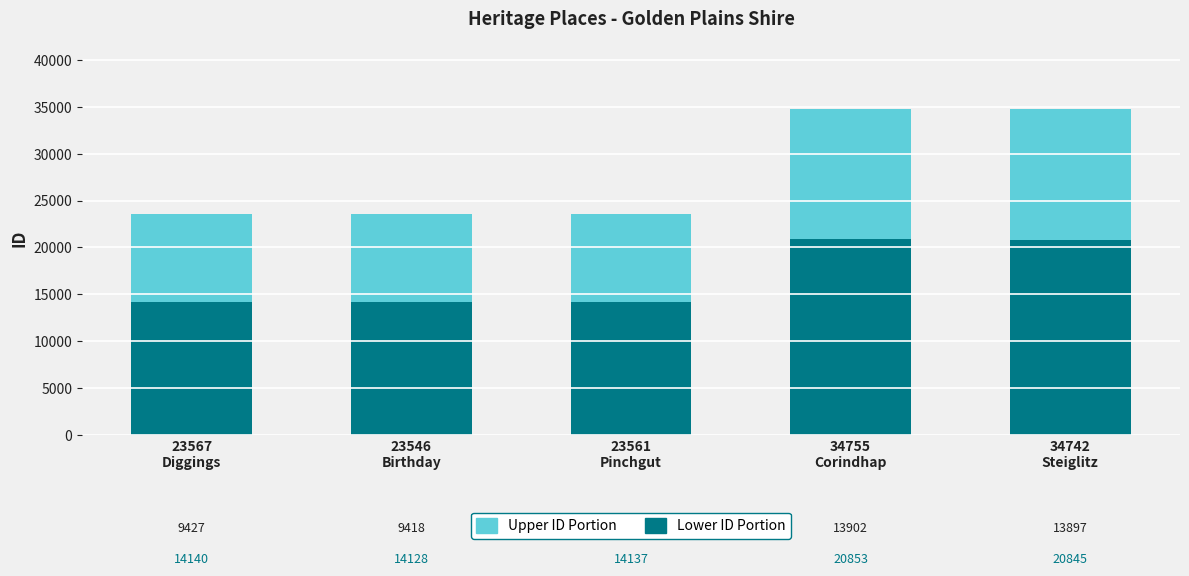

Does the chart contain stacked bars?

Yes